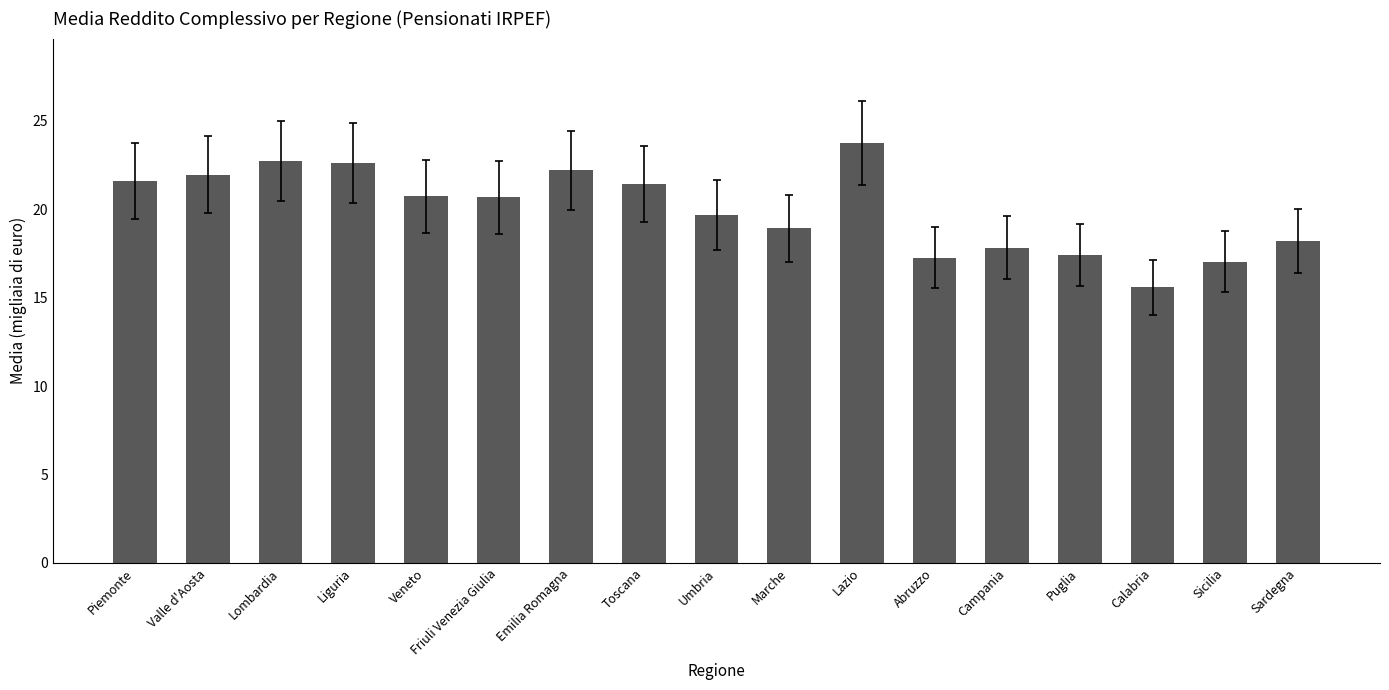

Count the number of categories in the chart.

17